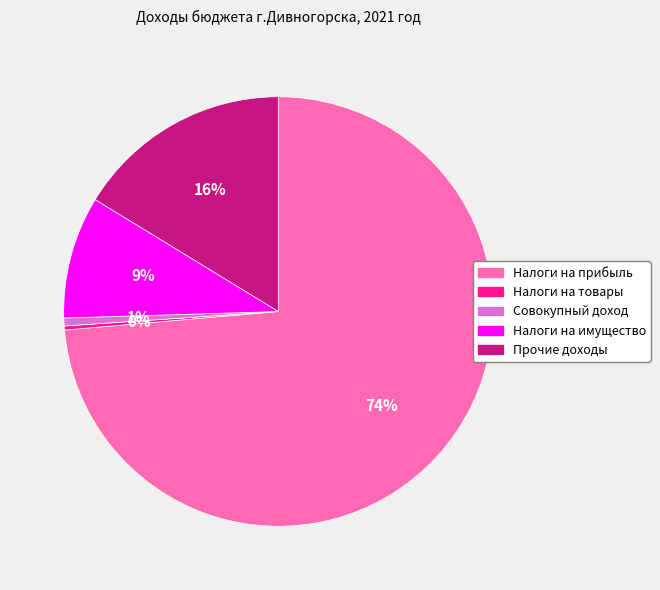

Is there a majority slice in this chart?

Yes